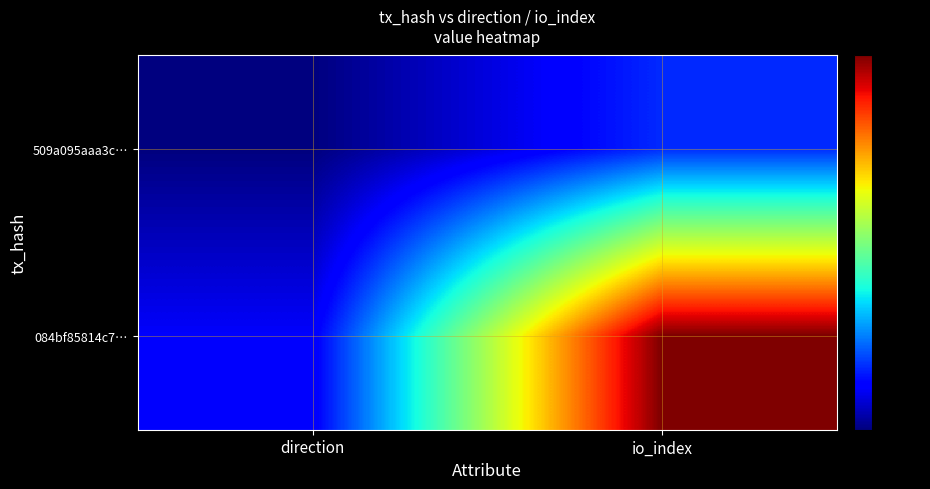

What is the minimum value shown in the chart?

-1